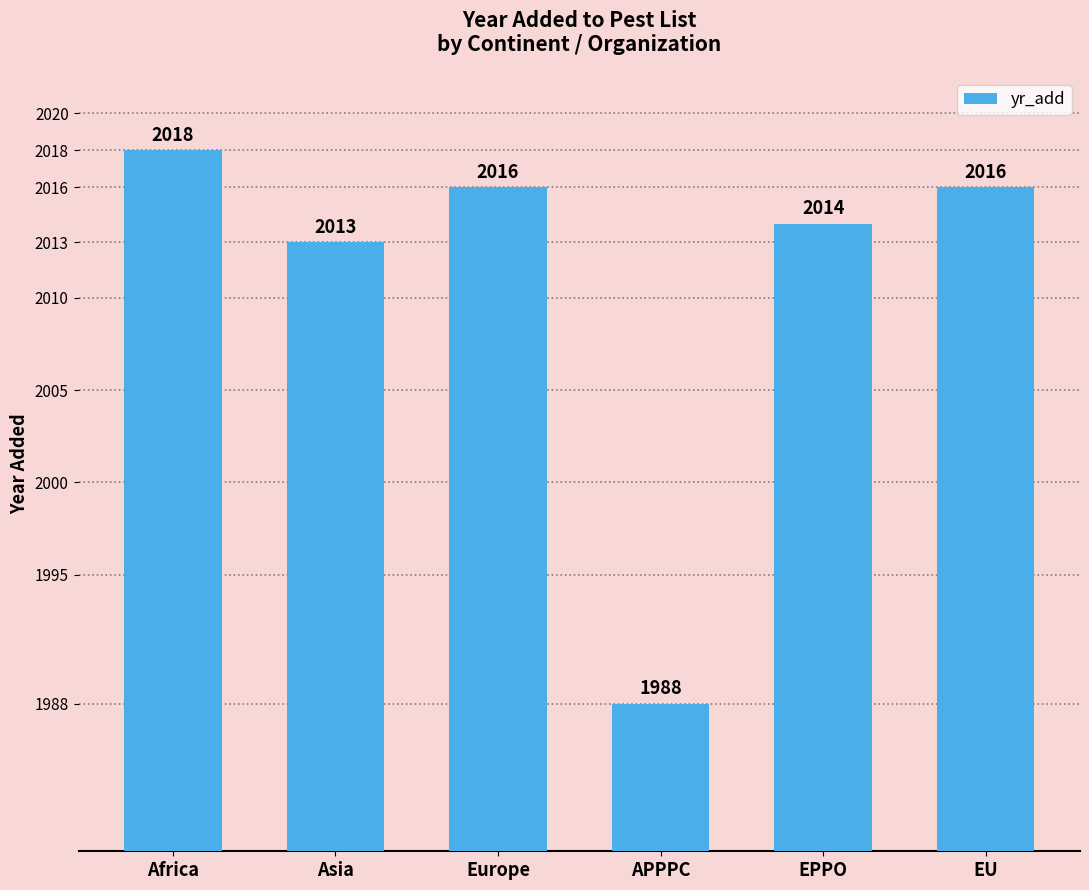

Approximately how many times larger is the value at APPPC compared to Asia?

1.0